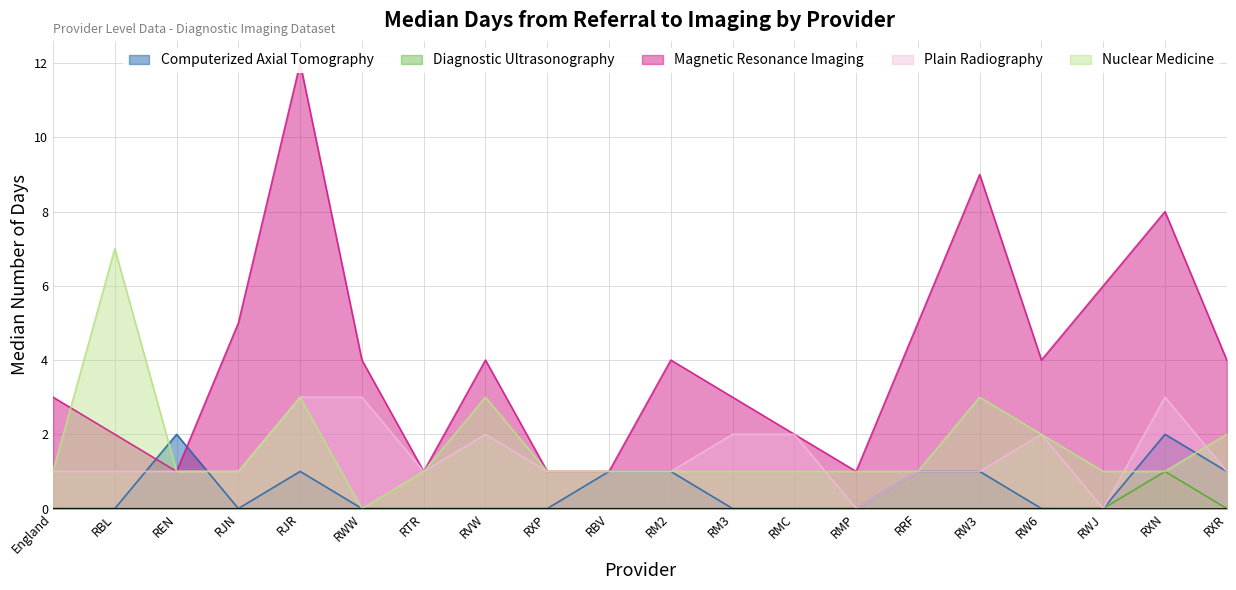

Which series has the largest range (max minus min)?

Magnetic Resonance Imaging